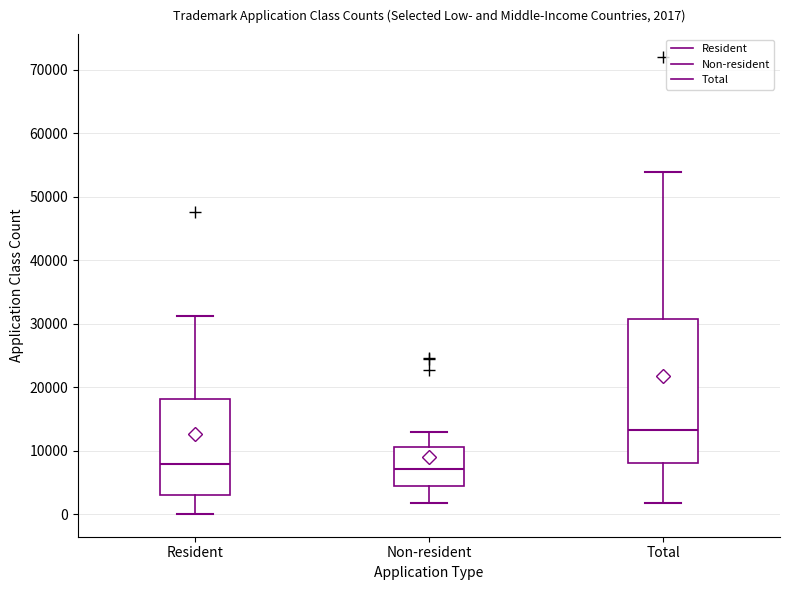

Which box is the tallest, from its lower edge to its upper edge?

Total